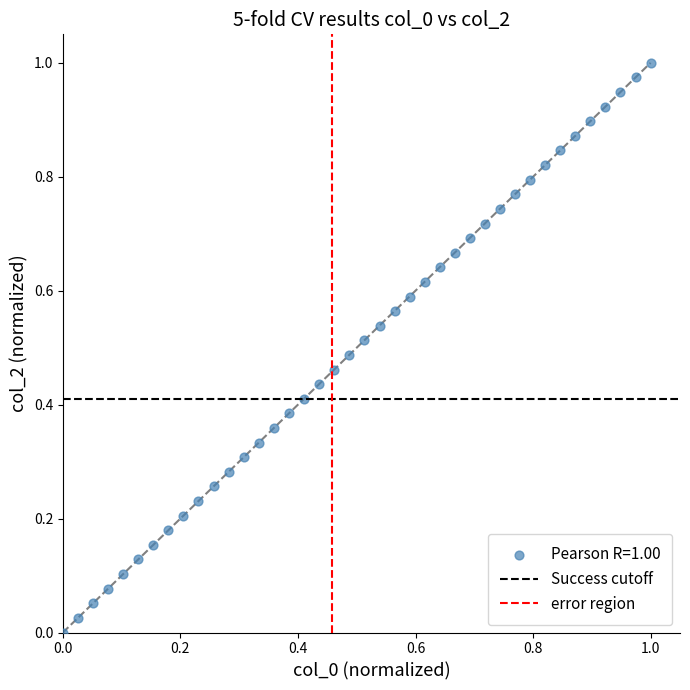

How many data points are displayed?

40